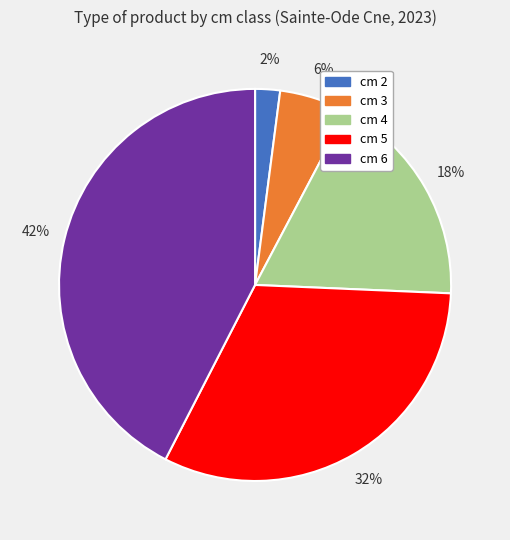

Is there a majority slice in this chart?

No